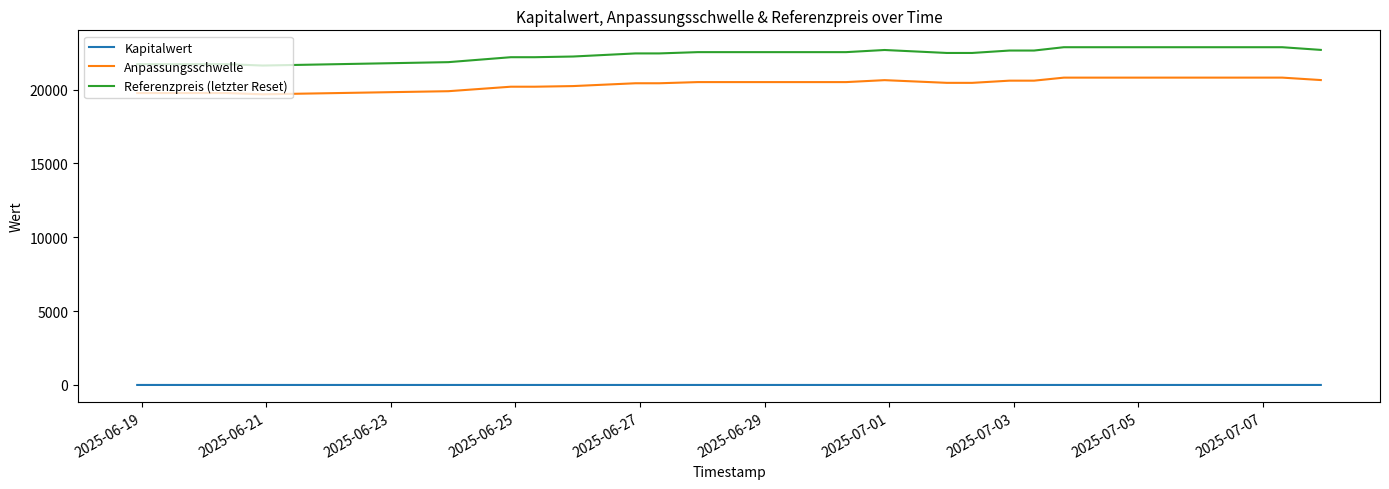

True or false: Kapitalwert and Anpassungsschwelle intersect in this chart.

False